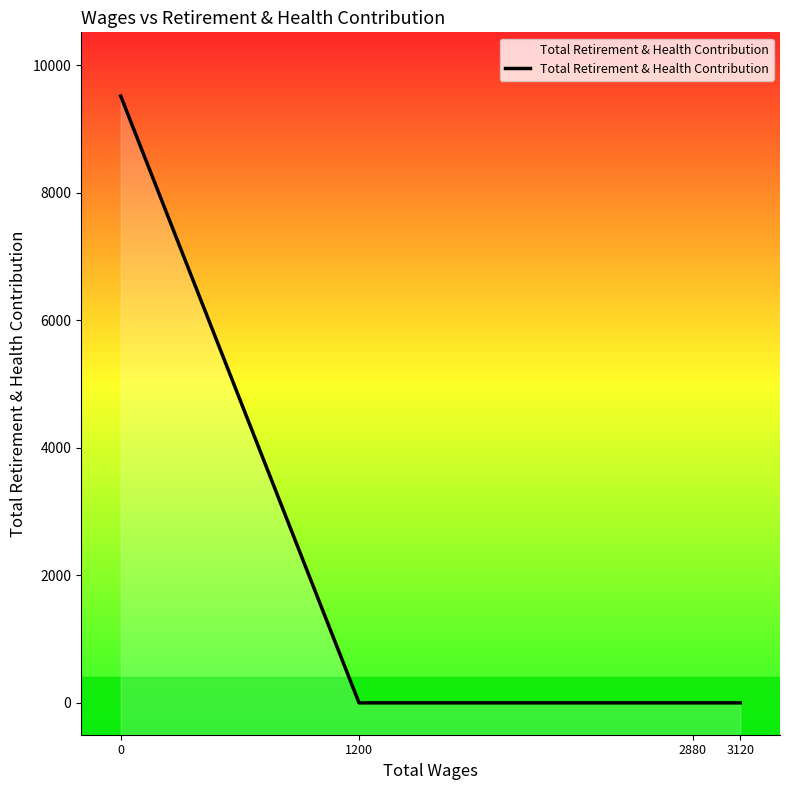

Is it true that the value at 3120 is 0?

True